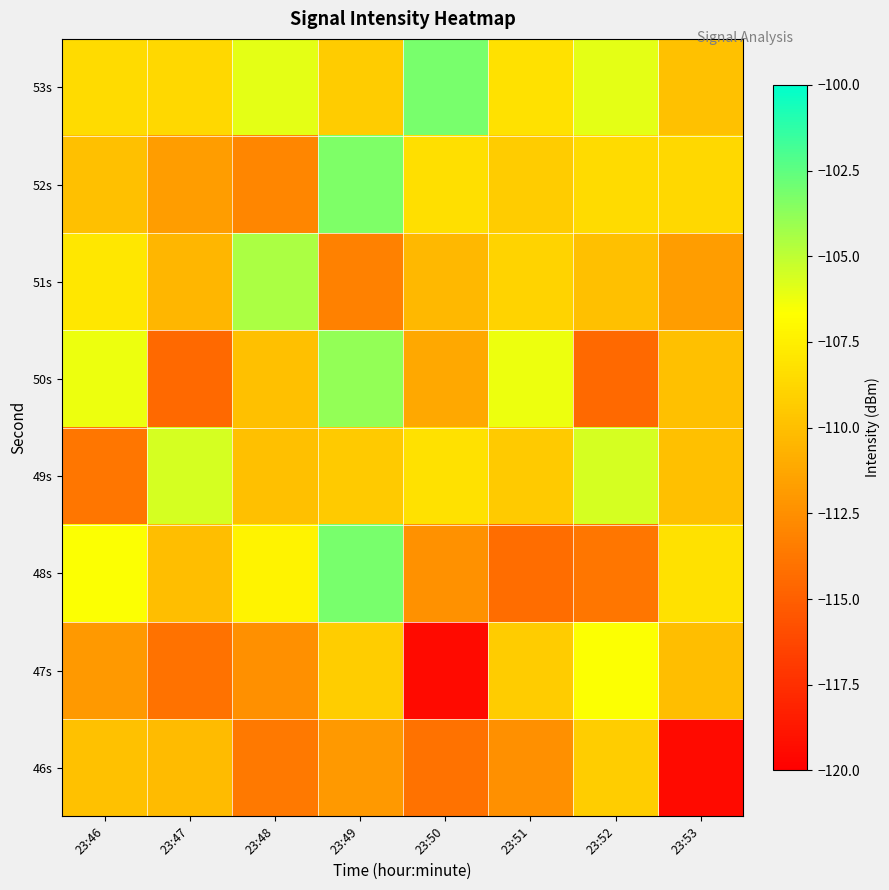

Reading right to left, list all the values displayed in this chart.

46s: 23:53=-119.4	23:52=-109.3	23:51=-112.4	23:50=-114.0	23:49=-112.0	23:48=-113.6	23:47=-110.2	23:46=-109.9
47s: 23:53=-110.0	23:52=-106.6	23:51=-109.3	23:50=-119.4	23:49=-109.3	23:48=-112.4	23:47=-114.0	23:46=-112.0
48s: 23:53=-108.3	23:52=-113.8	23:51=-114.3	23:50=-112.4	23:49=-103.1	23:48=-107.3	23:47=-110.0	23:46=-106.6
49s: 23:53=-110.0	23:52=-105.6	23:51=-109.4	23:50=-108.3	23:49=-109.4	23:48=-110.0	23:47=-105.6	23:46=-113.8
50s: 23:53=-110.0	23:52=-114.5	23:51=-106.2	23:50=-111.2	23:49=-103.9	23:48=-110.0	23:47=-114.5	23:46=-106.2
51s: 23:53=-111.7	23:52=-110.0	23:51=-108.9	23:50=-110.4	23:49=-113.2	23:48=-104.5	23:47=-110.4	23:46=-107.9
52s: 23:53=-108.7	23:52=-108.6	23:51=-109.3	23:50=-108.3	23:49=-103.3	23:48=-113.0	23:47=-111.7	23:46=-110.0
53s: 23:53=-109.9	23:52=-106.0	23:51=-108.3	23:50=-103.1	23:49=-109.3	23:48=-106.0	23:47=-108.7	23:46=-108.6